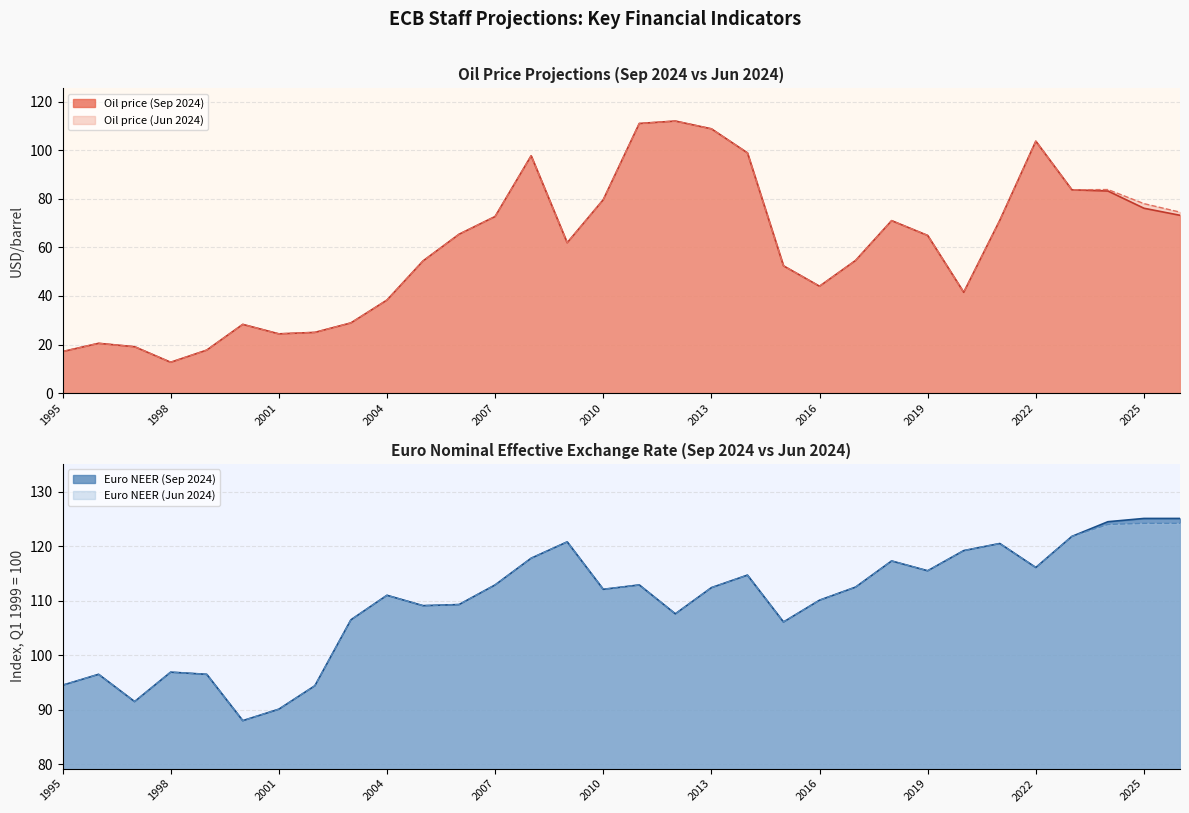

Which category has the highest value across all series?

2025